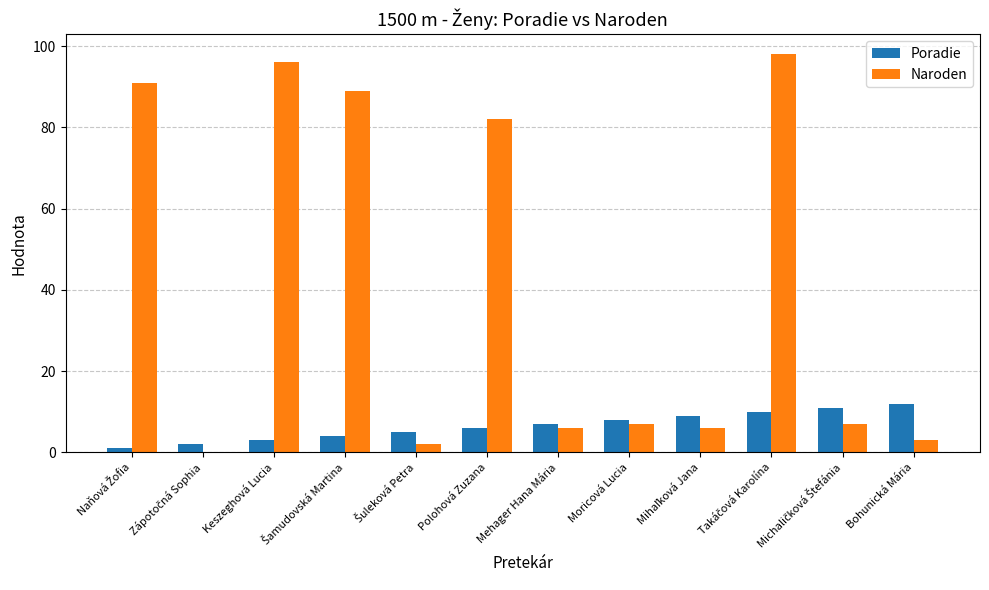

True or false: Naroden has a value of 82 at Polohová Zuzana.

True